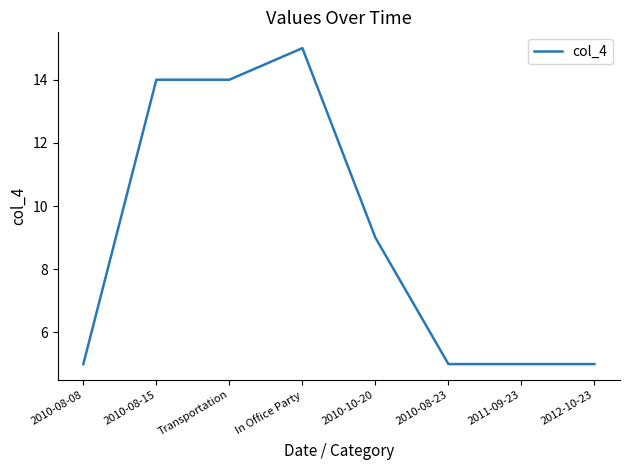

True or false: there are more than 0 points higher than both neighbors.

True